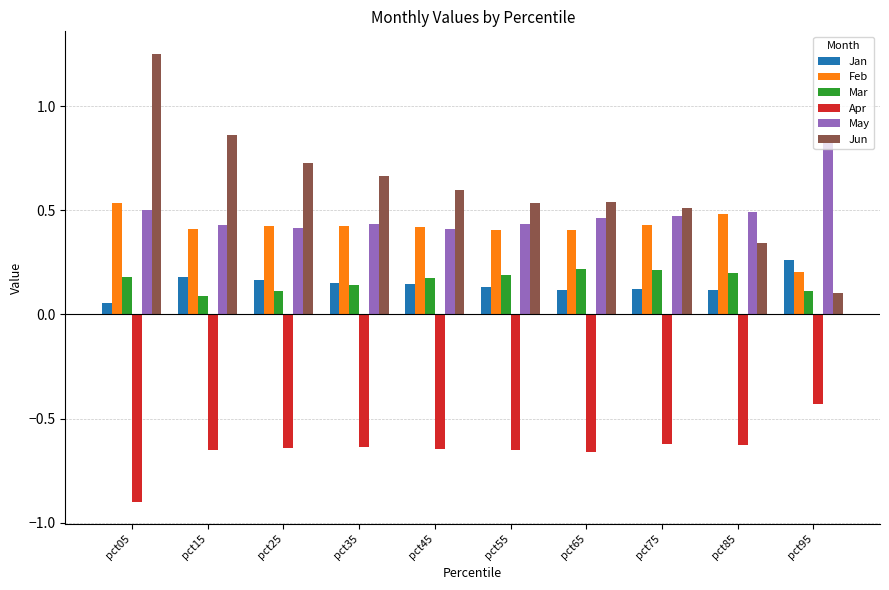

What is the spread (max minus min) of values at pct75?

1.1